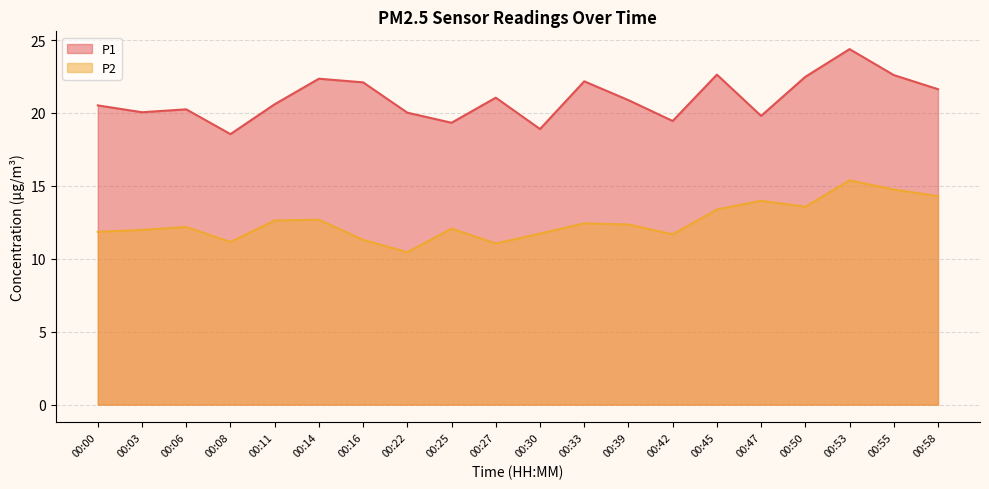

True or false: P1 and P2 cross at least once.

False